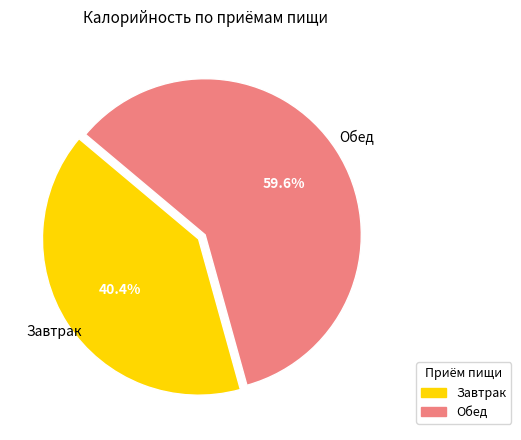

Which category has the biggest portion of the pie?

Обед